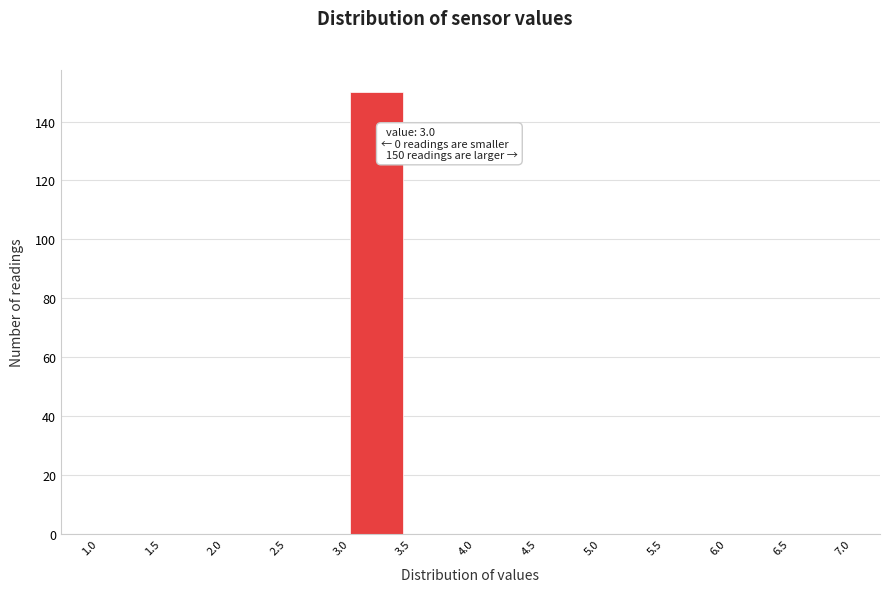

Over which range of the x-axis is the bar tallest?

3.0 to 3.5